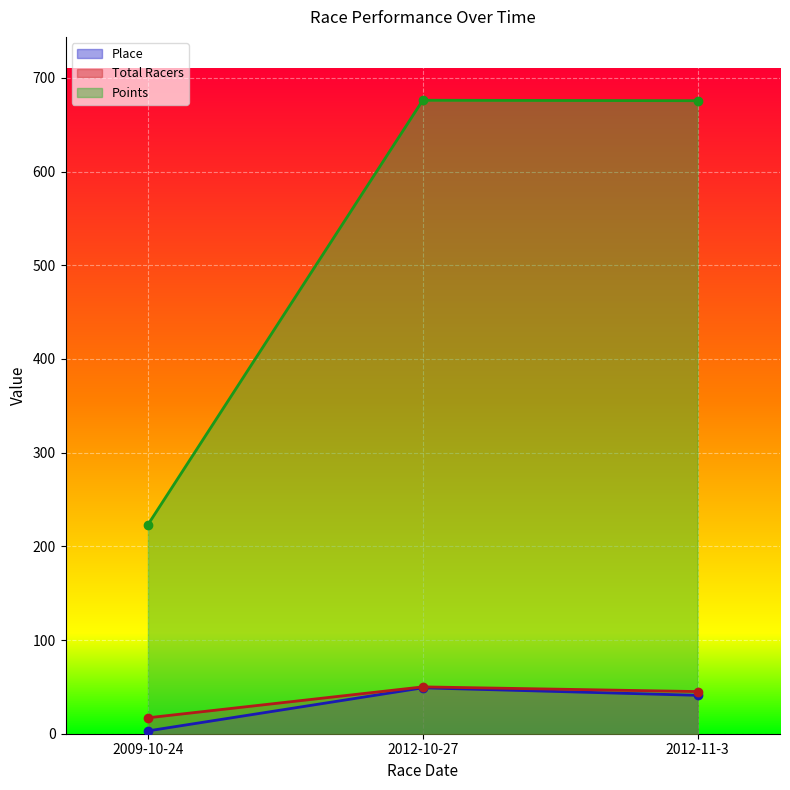

The value of Place at 2009-10-24 is 4.0. True or false?

False